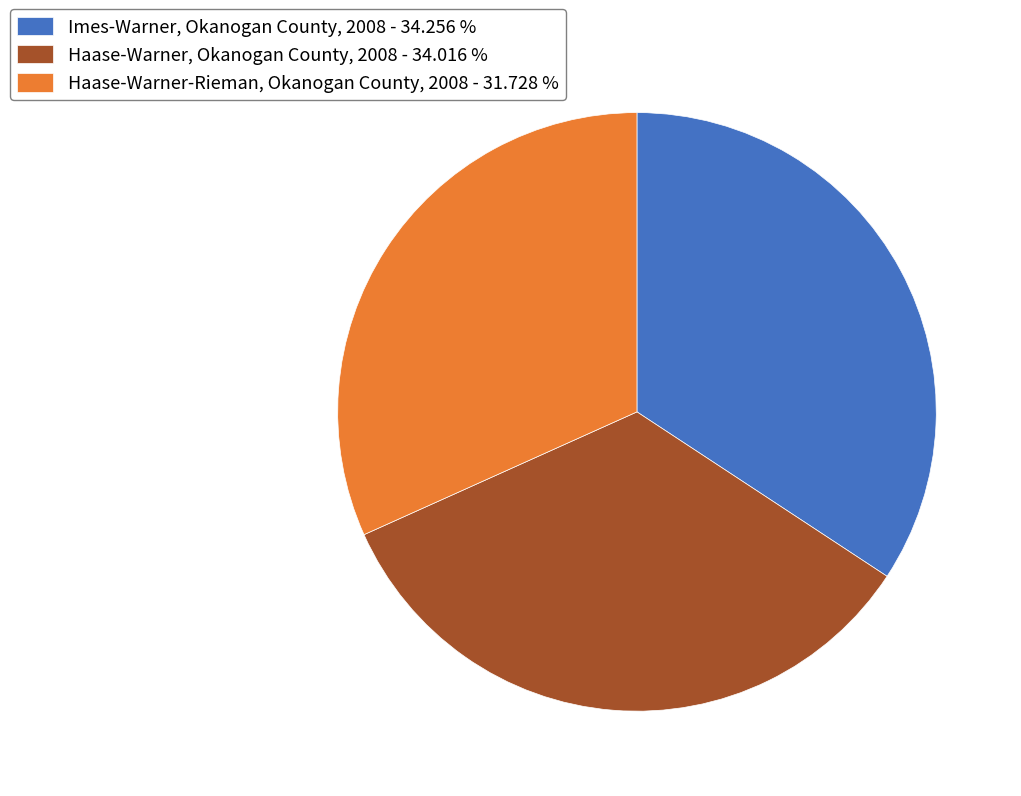

Does any single category account for the majority?

No